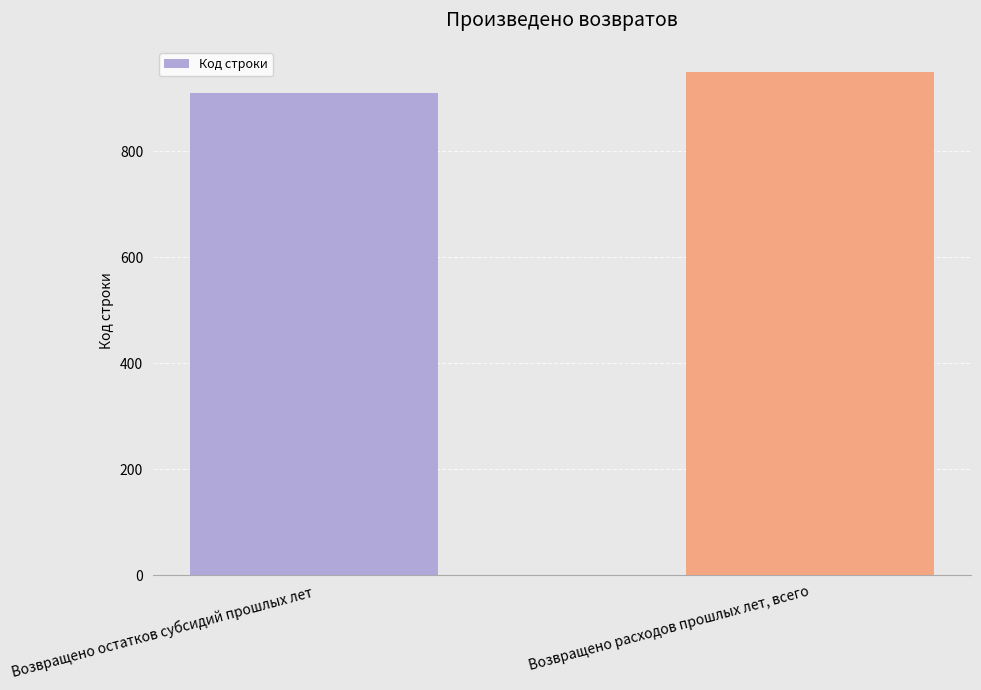

How many bars are there in total?

2